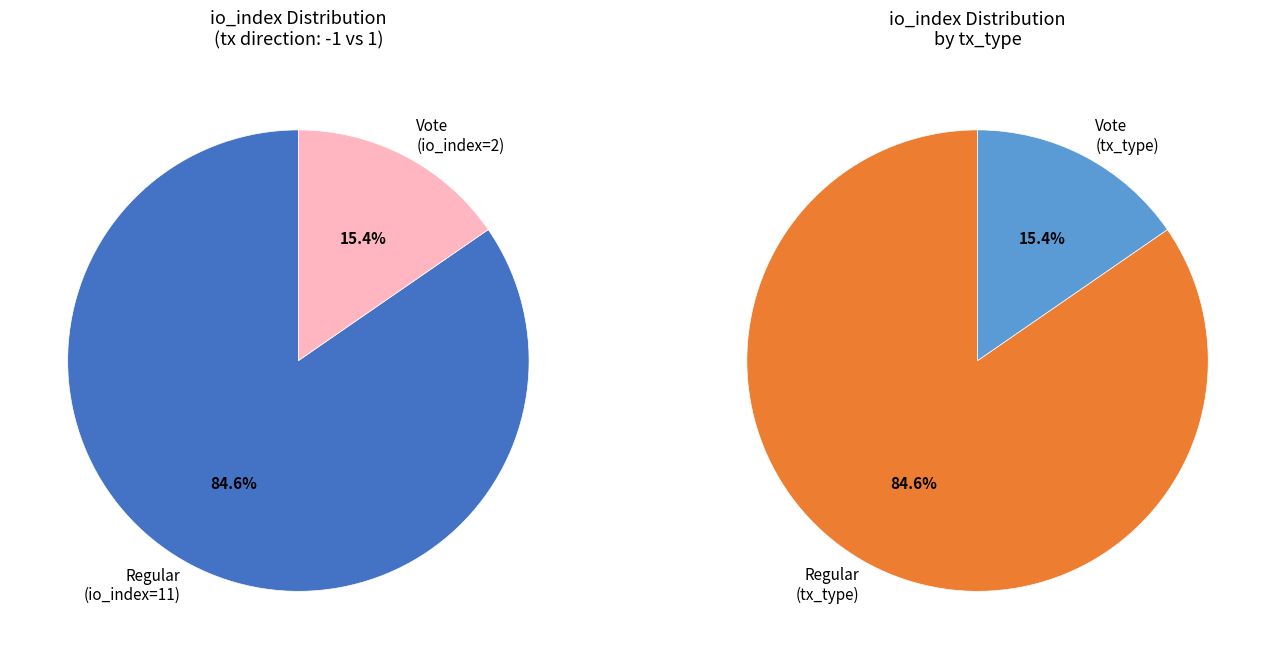

Is Vote the majority of the pie?

No